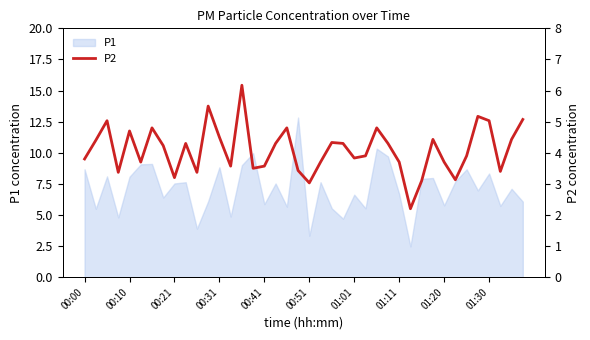

The P1 series shows 8.8 at 01:01. True or false?

False